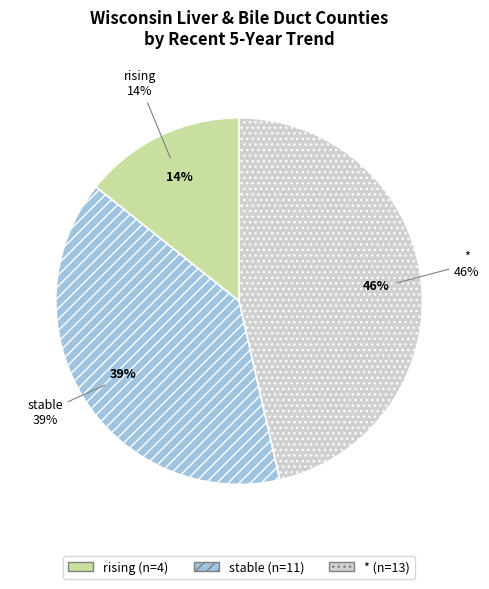

Is it true that rising is 1% of the pie?

False